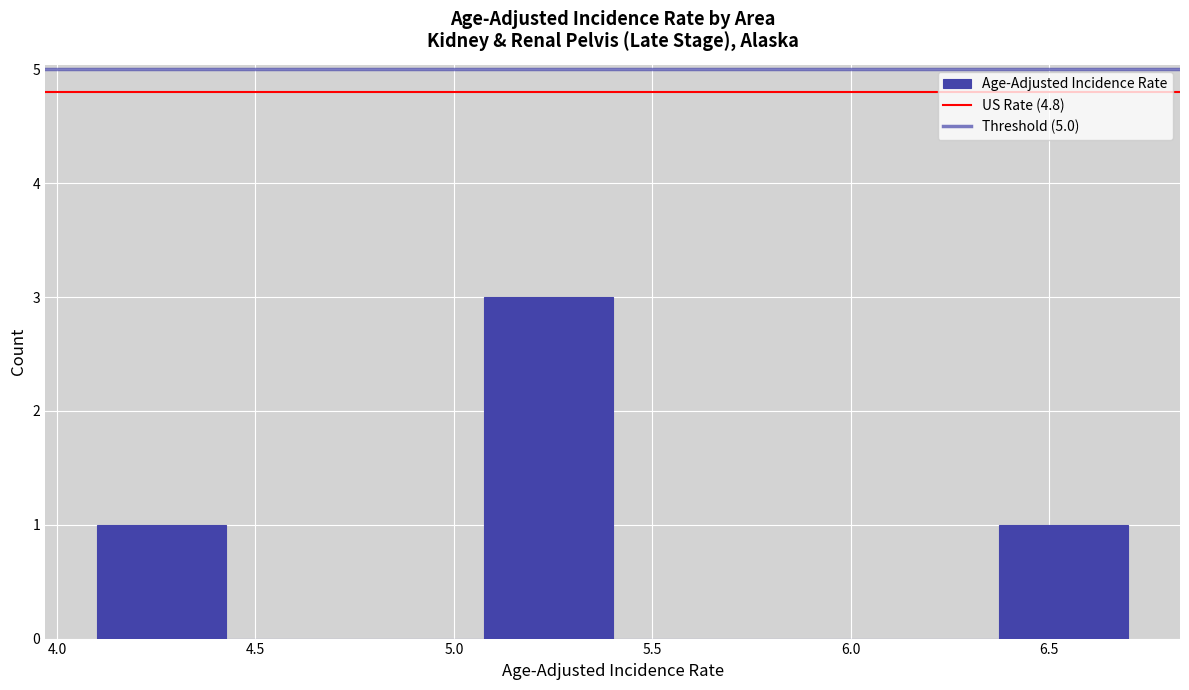

Reading left to right, list every bar in this chart as the range it spans on the x-axis followed by its height. Neither the bar edges nor the heights are printed on the chart, so give them approximately, as read against the axes.

4.100 to 4.425: 1
4.425 to 4.750: 0
4.750 to 5.075: 0
5.075 to 5.400: 3
5.400 to 5.725: 0
5.725 to 6.050: 0
6.050 to 6.375: 0
6.375 to 6.700: 1